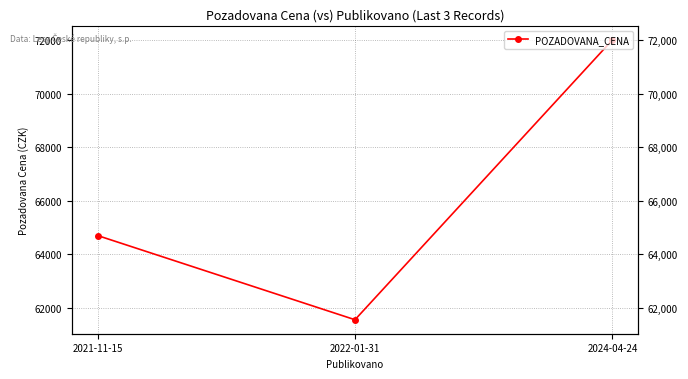

Reading left to right, extract all data points from this chart.

2021-11-15=64702	2022-01-31=61560	2024-04-24=72000